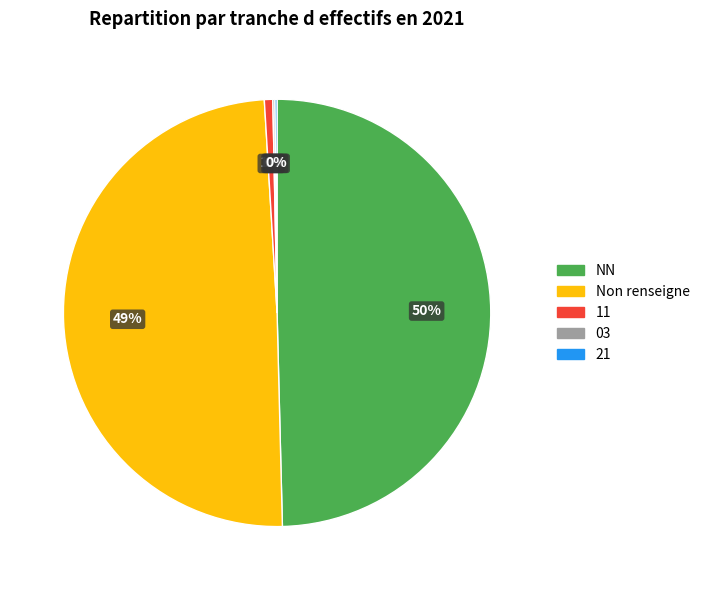

Is there a majority slice in this chart?

No